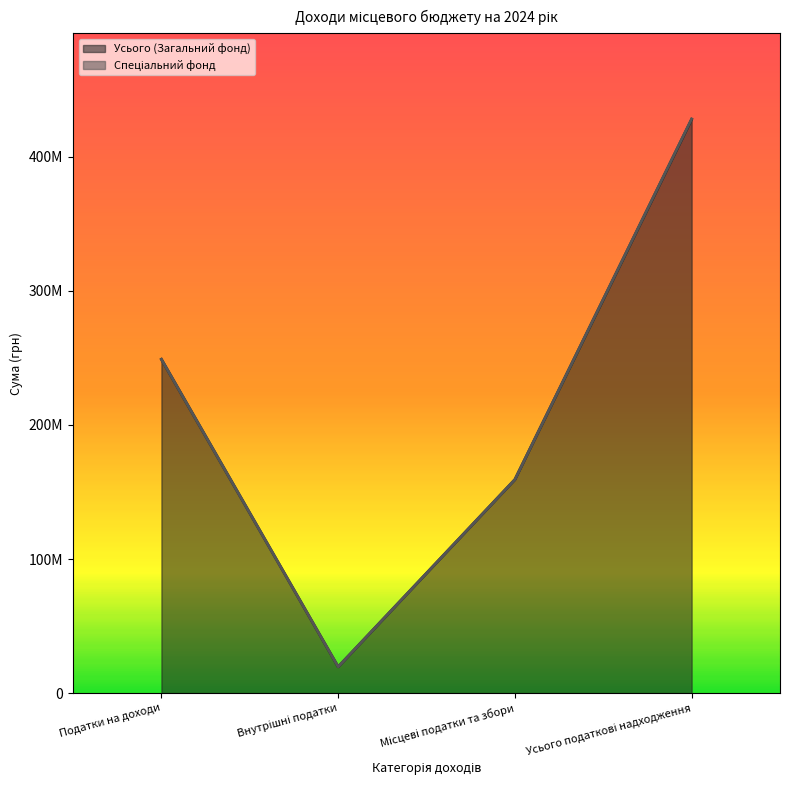

List the labels in order of value, largest first.

Усього податкові надходження, Податки на доходи, Місцеві податки та збори, Внутрішні податки